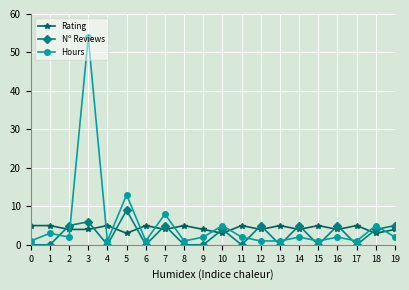

List the series in order of their peak value, lowest first.

Rating, Nº Reviews, Hours